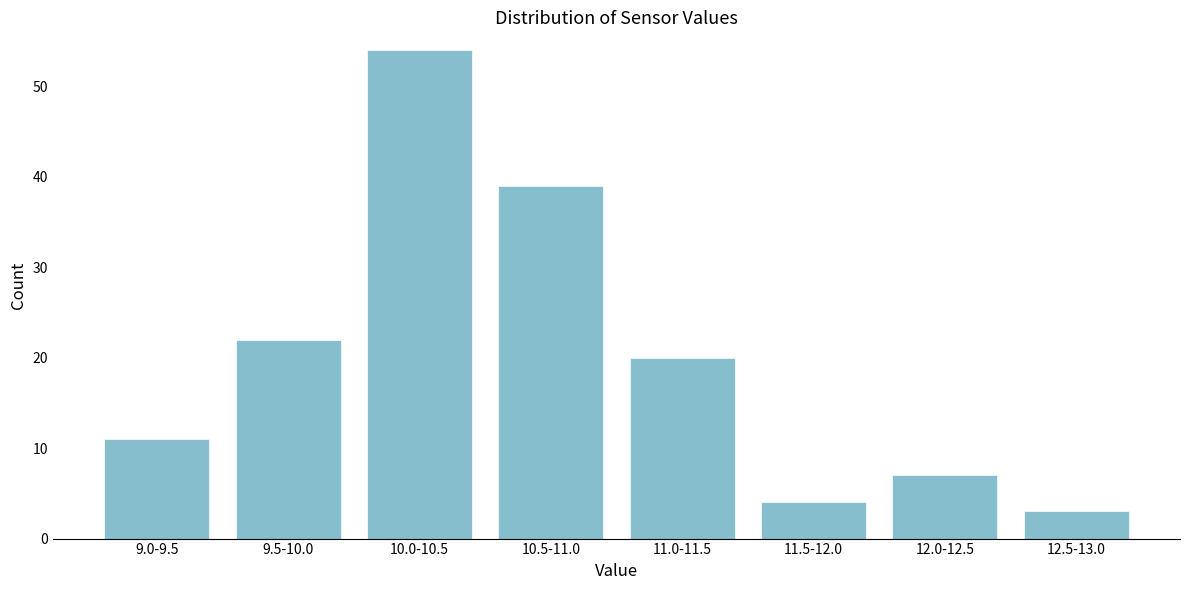

Reading left to right, transcribe all the data shown in this chart.

11	22	54	39	20	4	7	3